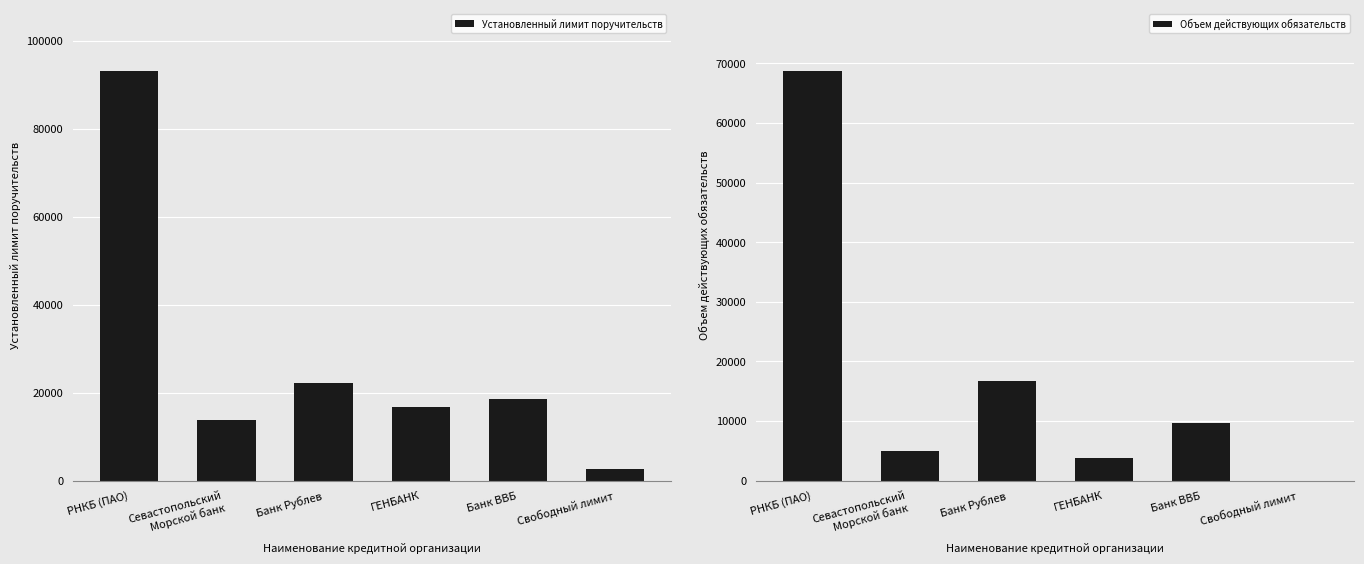

At which category is the sum across all series the highest?

РНКБ (ПАО)